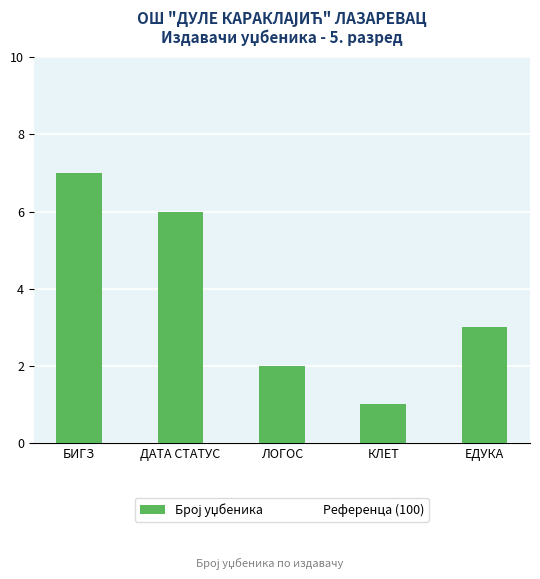

What is the difference between the maximum and minimum values?

6